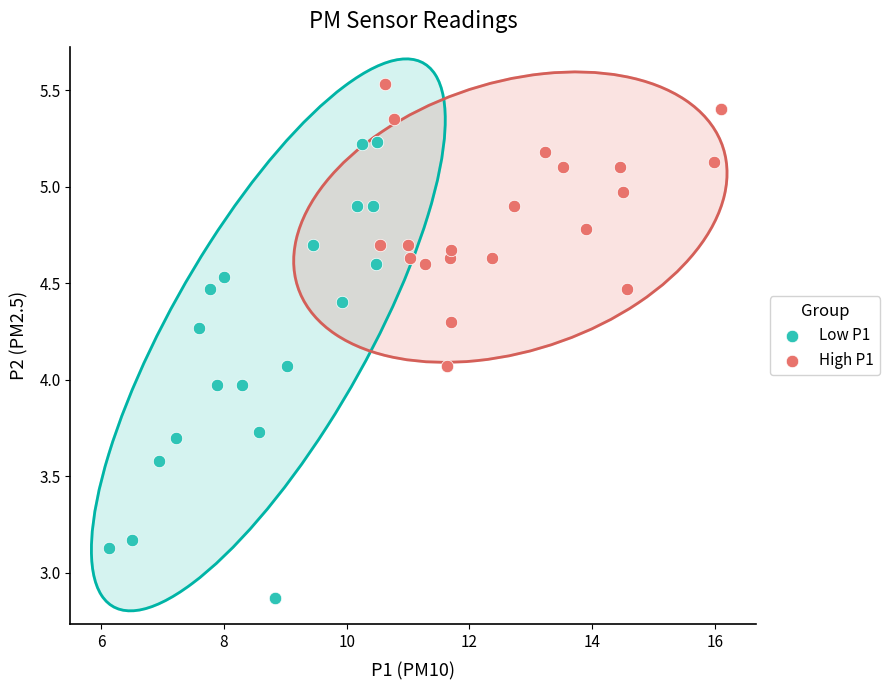

Which series has the widest spread of Y values?

Low P1